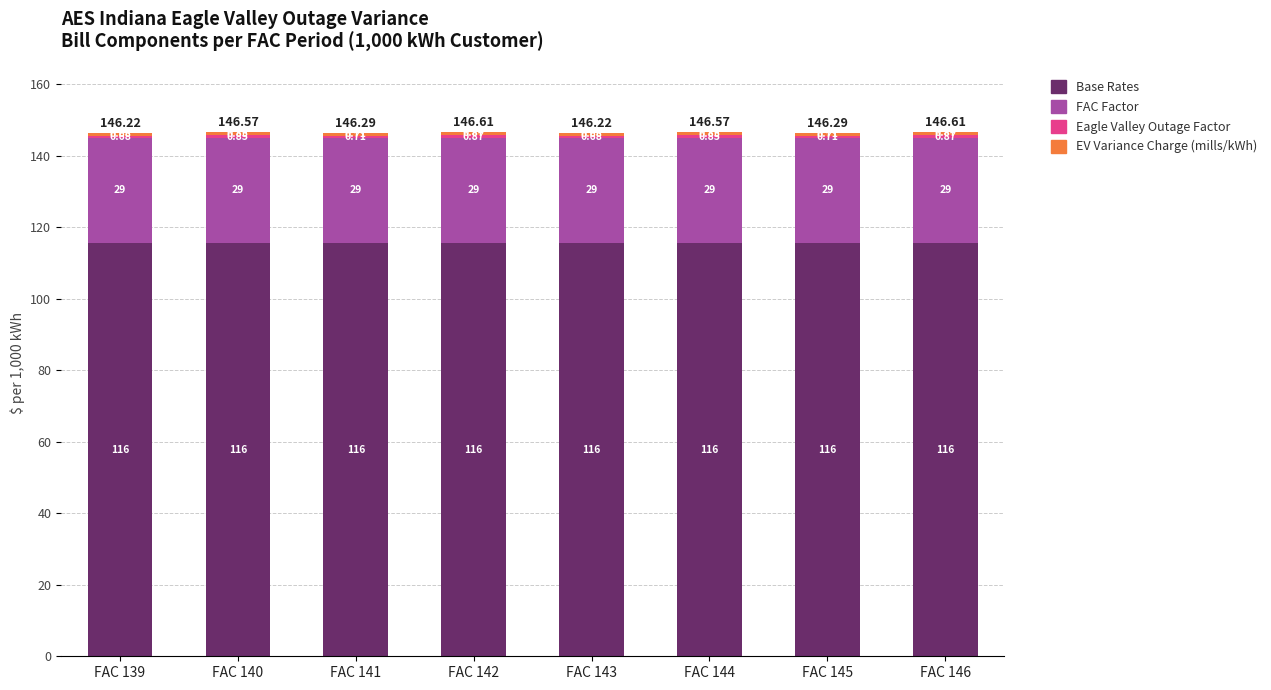

What is the total value across all series at FAC 139?

146.2